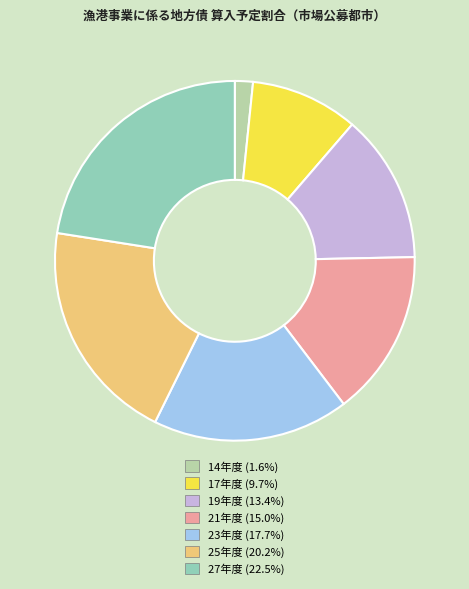

Combined, do 27年度 (22.5%) and 21年度 (15.0%) account for over 50%?

No